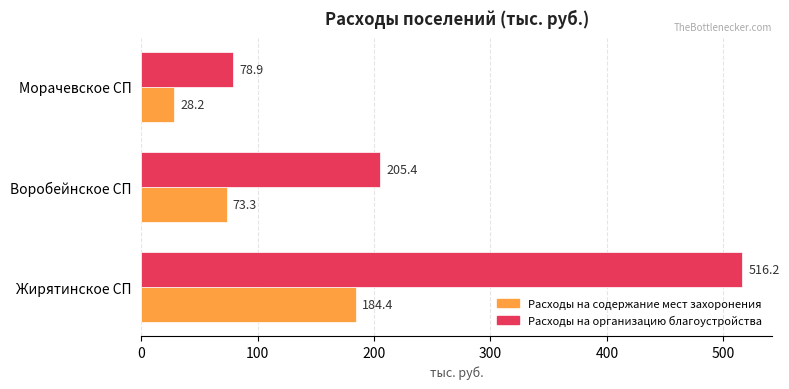

What is the spread (max minus min) of values at Морачевское СП?

50.7